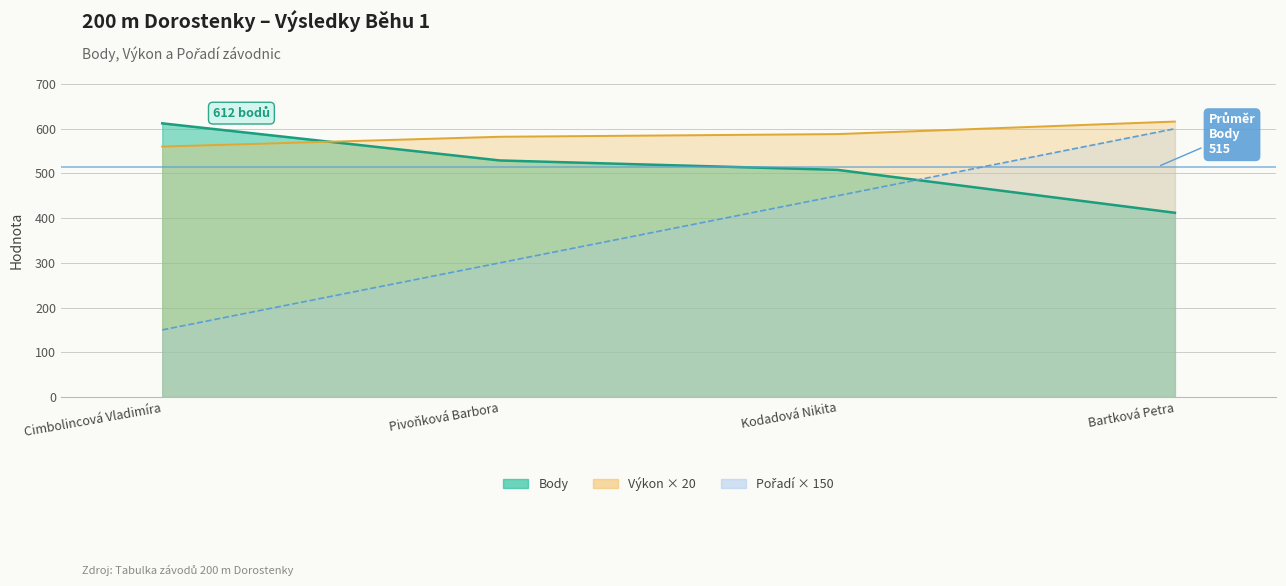

How many lines are shown in the chart?

3